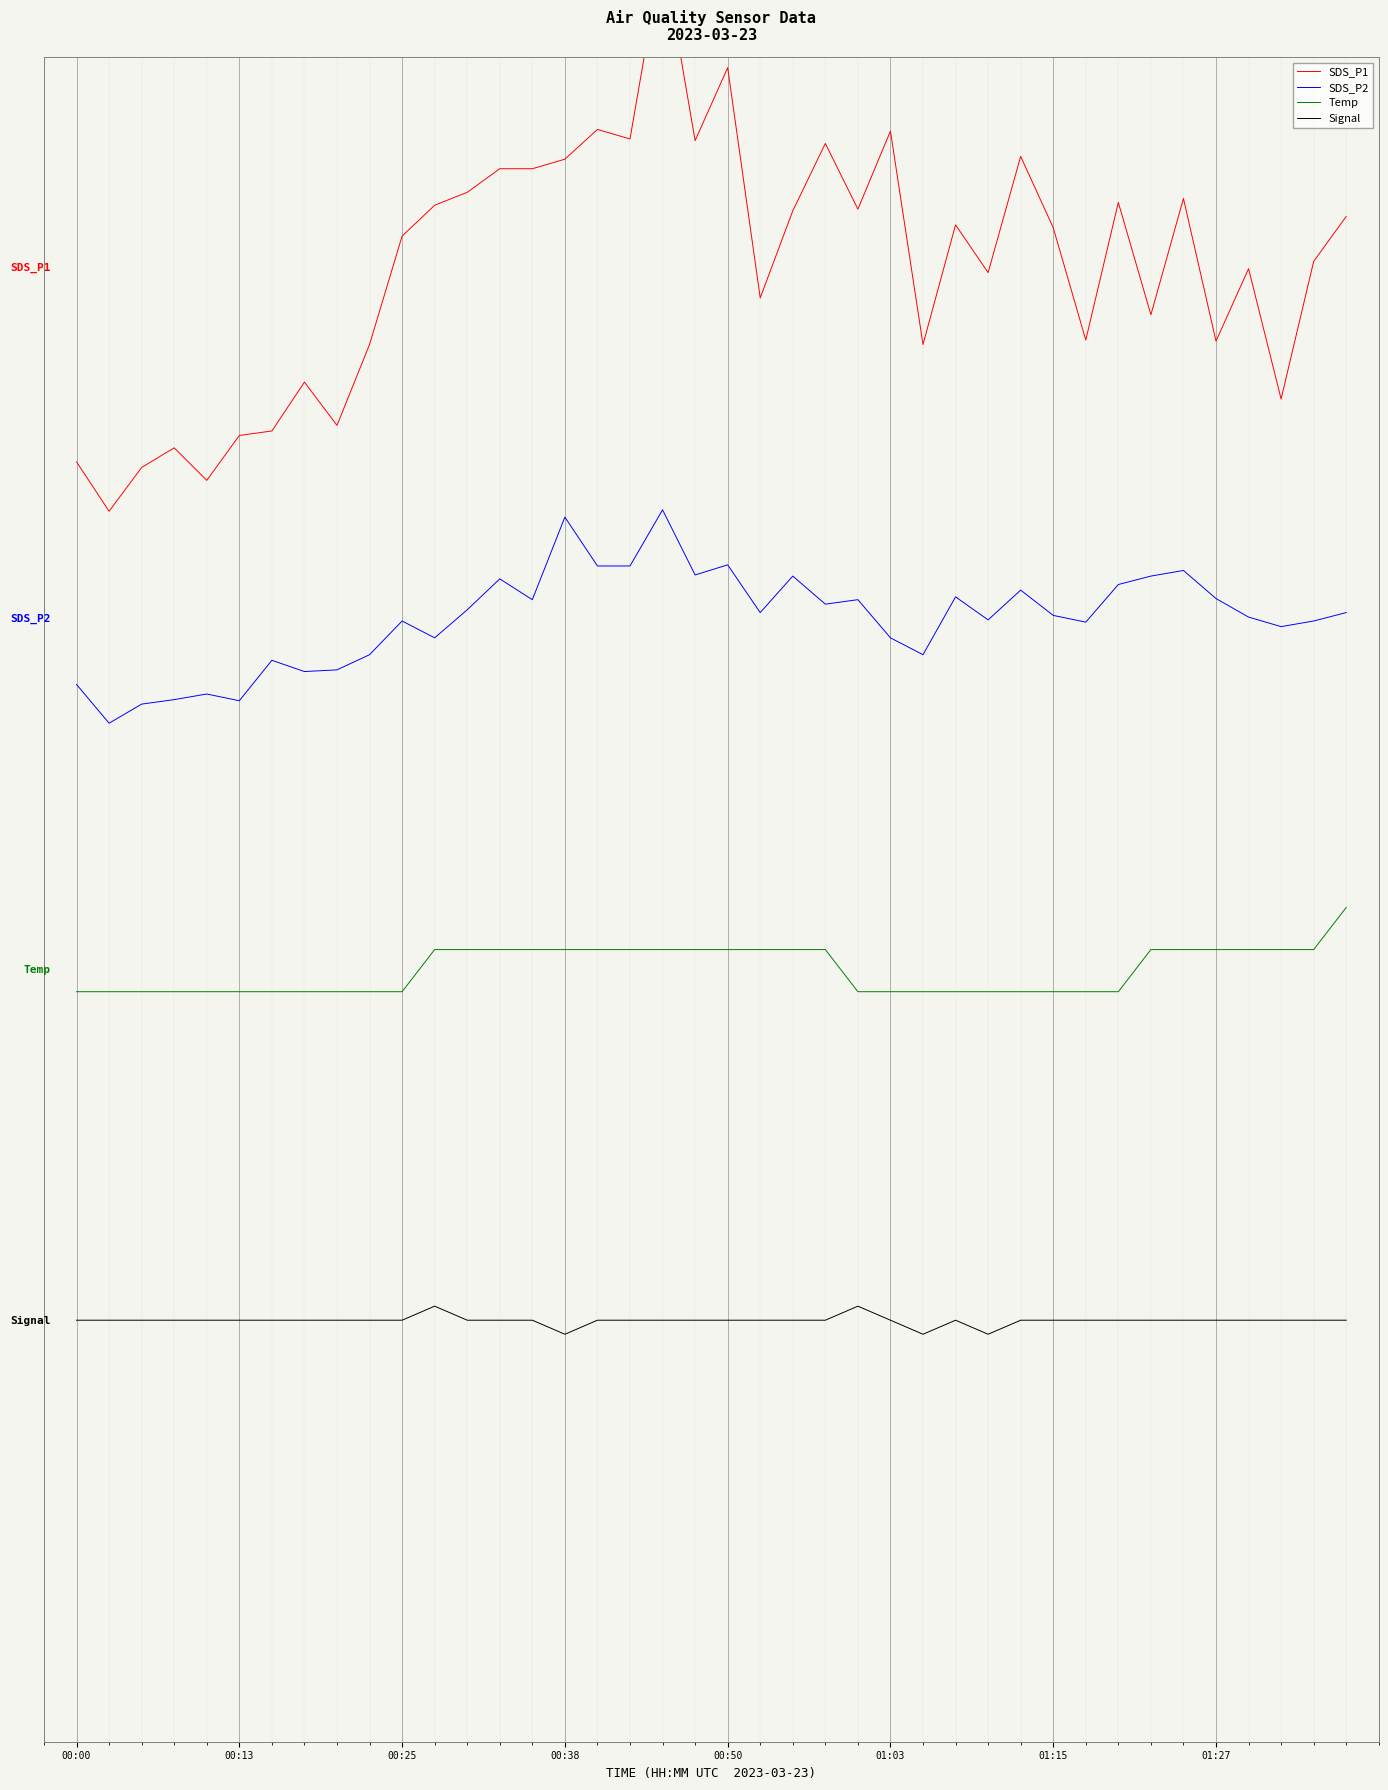

True or false: Temp and SDS_P2 intersect in this chart.

False